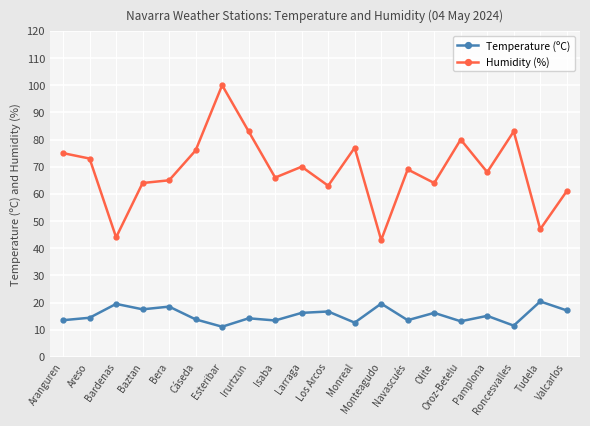

True or false: Humidity (%) has more than 0 points higher than both neighbors.

True